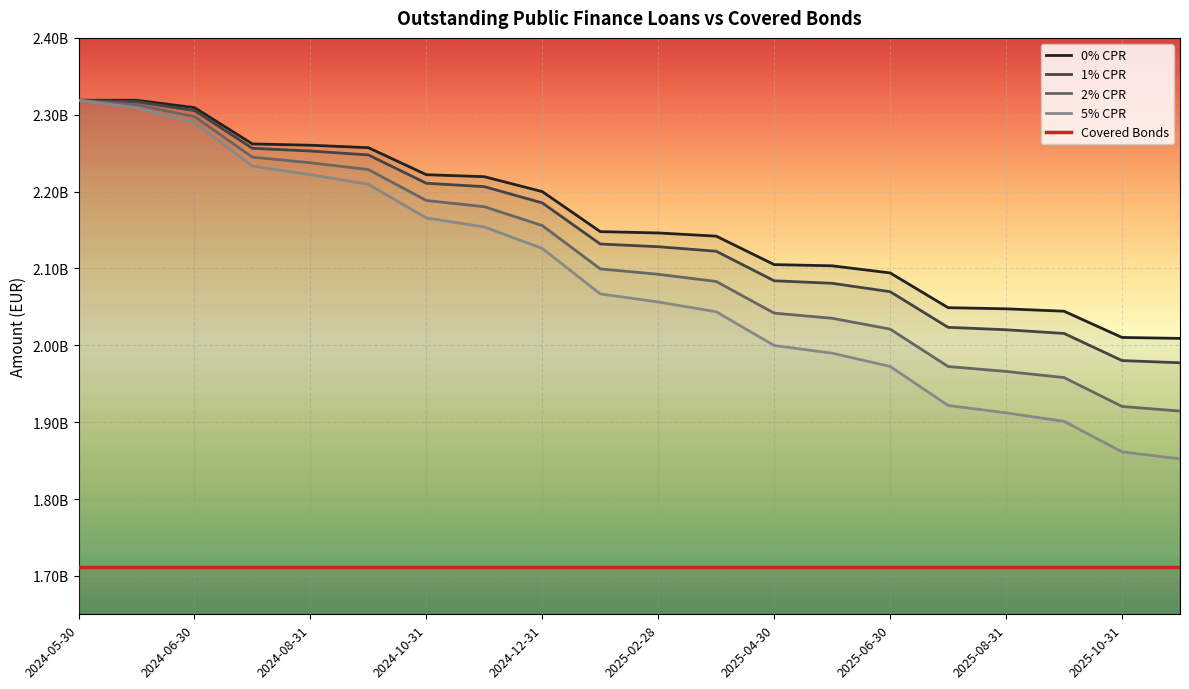

What is the difference between the second highest and second lowest values in the 2% CPR series?

392547887.7